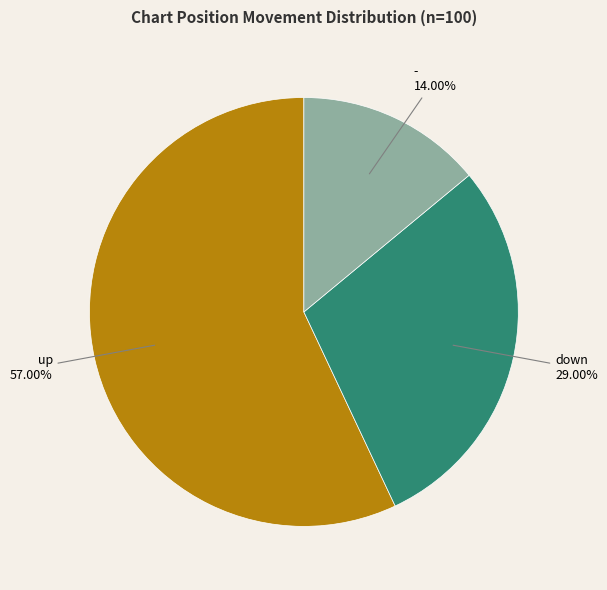

Does any single category account for the majority?

Yes